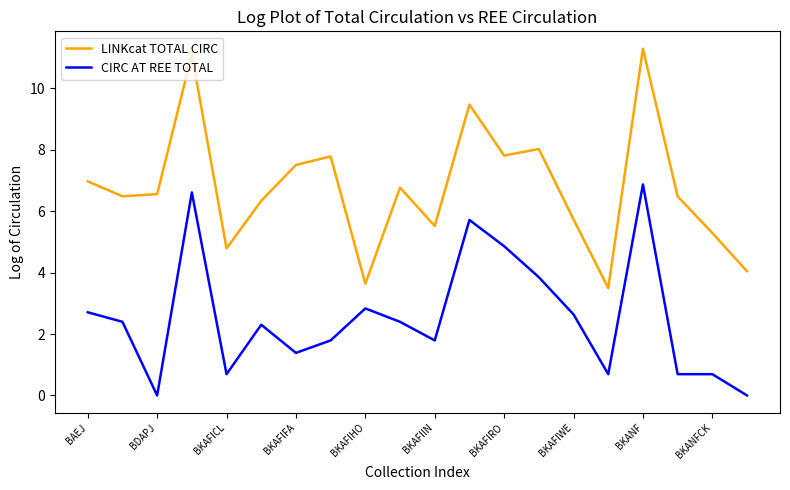

Reading left to right, transcribe all the data shown in this chart.

LINKcat TOTAL CIRC: 7.0	6.5	6.6	11.1	4.8	6.3	7.5	7.8	3.6	6.8	5.5	9.5	7.8	8.0	5.7	3.5	11.3	6.5	5.3	4.0
CIRC AT REE TOTAL: 2.7	2.4	0.0	6.6	0.7	2.3	1.4	1.8	2.8	2.4	1.8	5.7	4.9	3.9	2.6	0.7	6.9	0.7	0.7	0.0